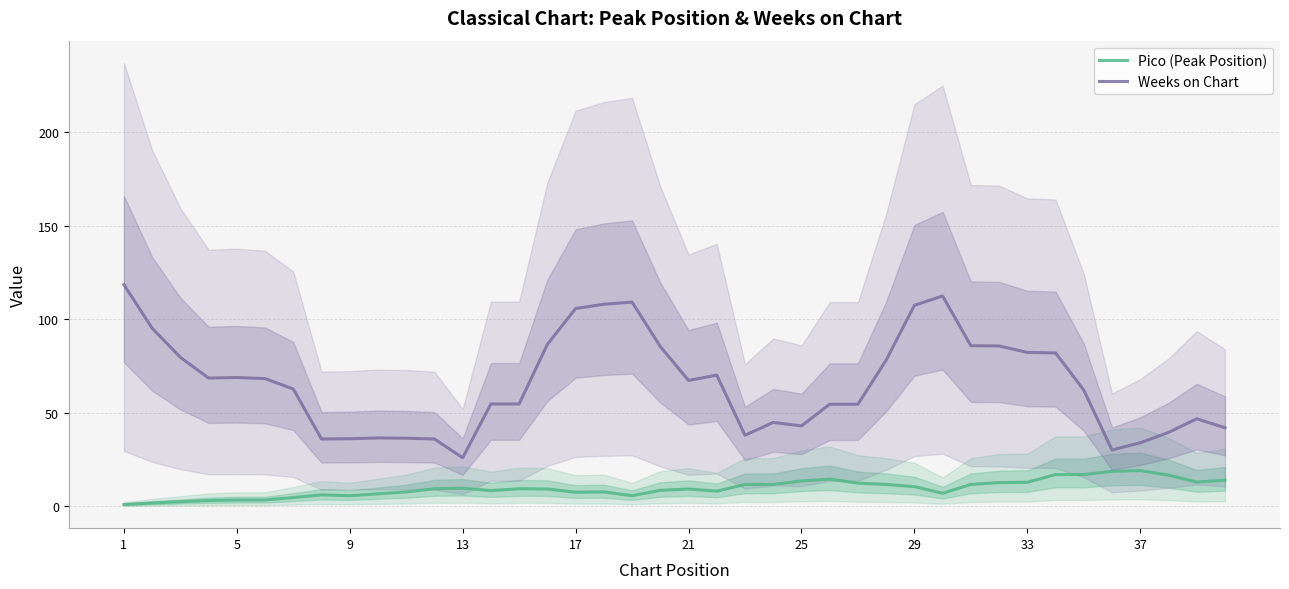

What is the maximum value shown in the chart?

118.5